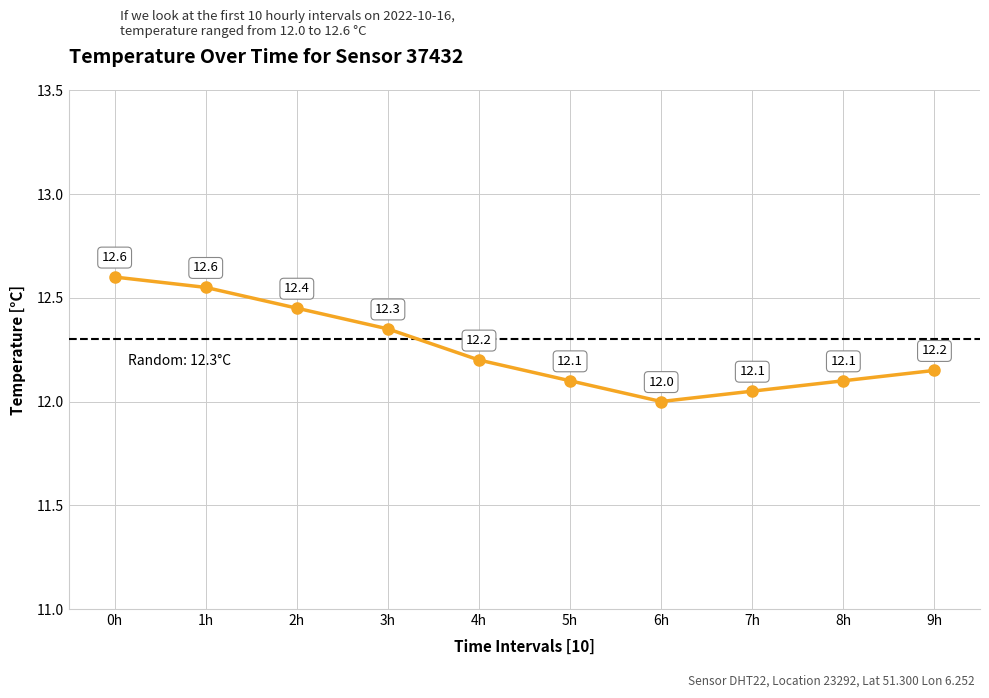

Between 0h and 8h, which is larger?

0h